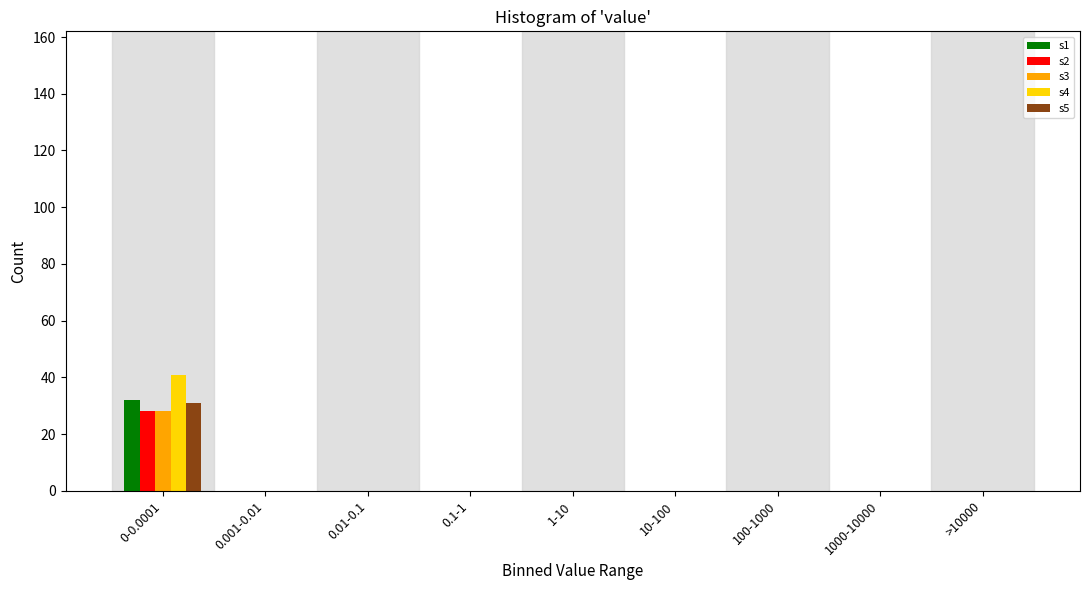

True or false: s1 has a value of -20 at >10000.

False